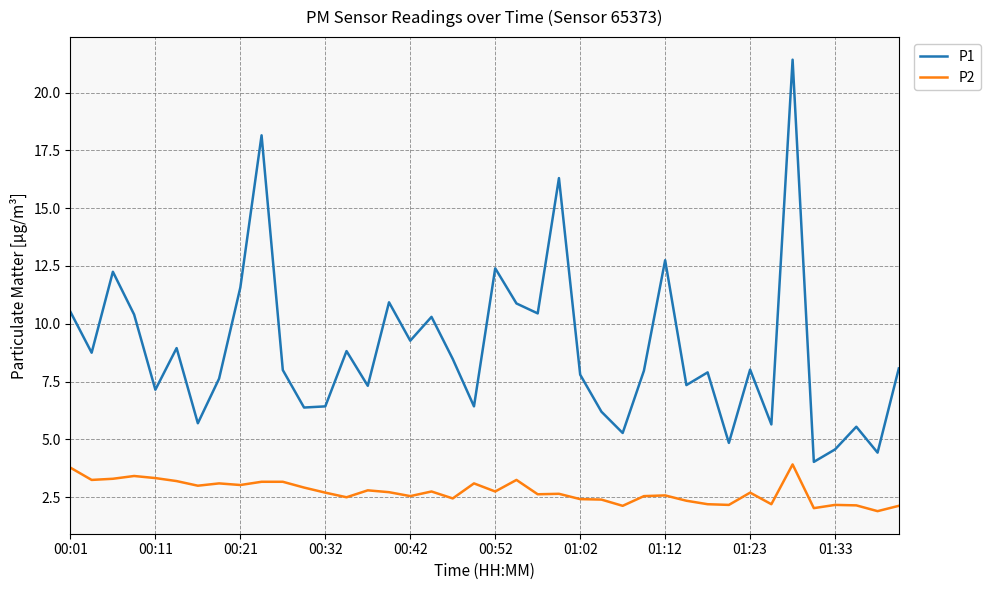

True or false: P2 and P1 cross at least once.

False